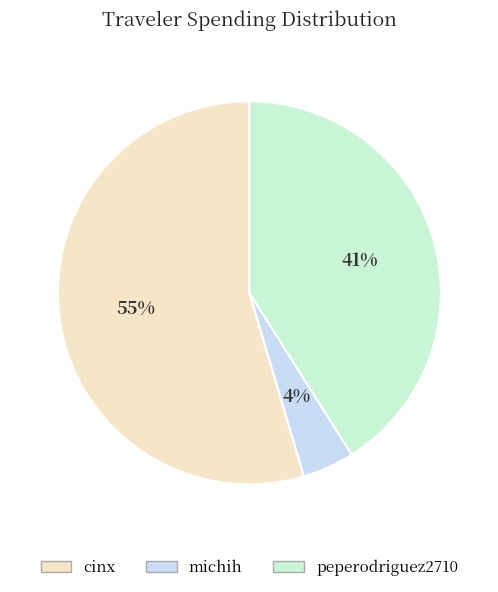

What is the smallest slice in the pie chart?

michih